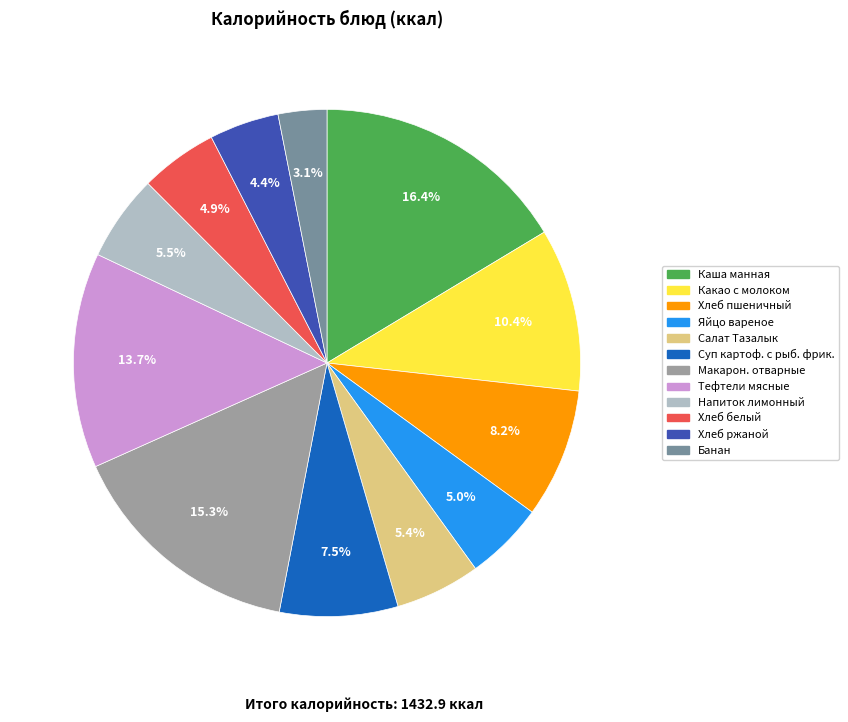

Is it true that Хлеб пшеничный is 8% of the pie?

True